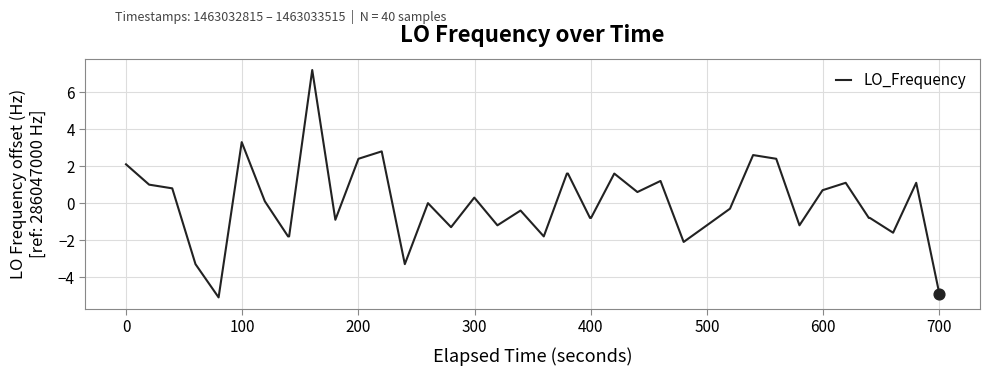

What is the smallest value displayed?

-5.1